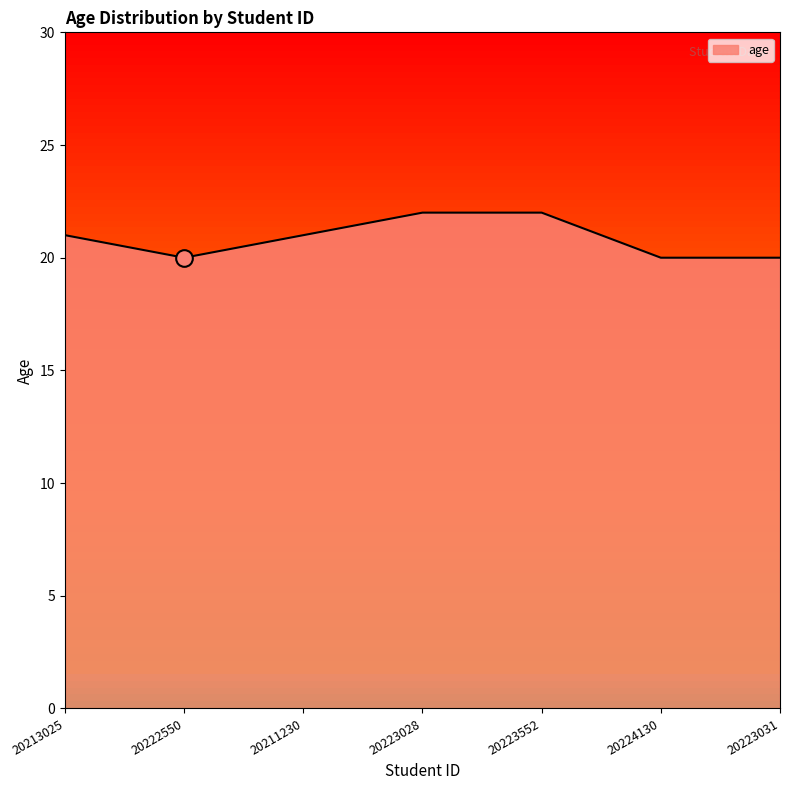

What position from the right is 20224130?

2